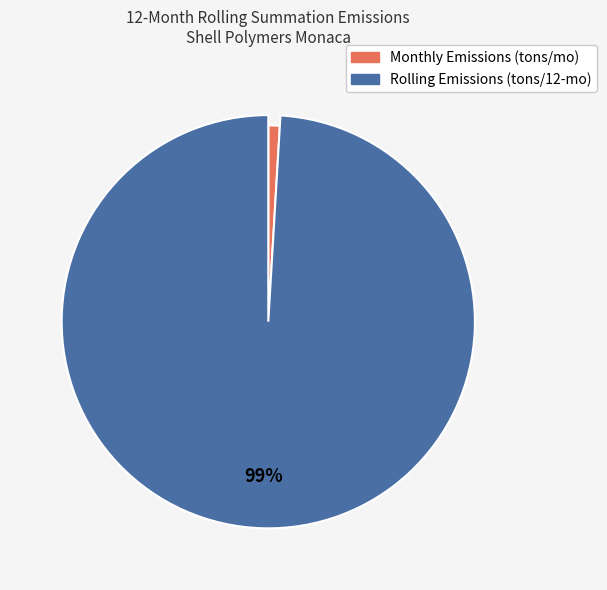

To the nearest percent, what is the difference between the Rolling Emissions (tons/12-mo) and Monthly Emissions (tons/mo) slice percentages?

98%